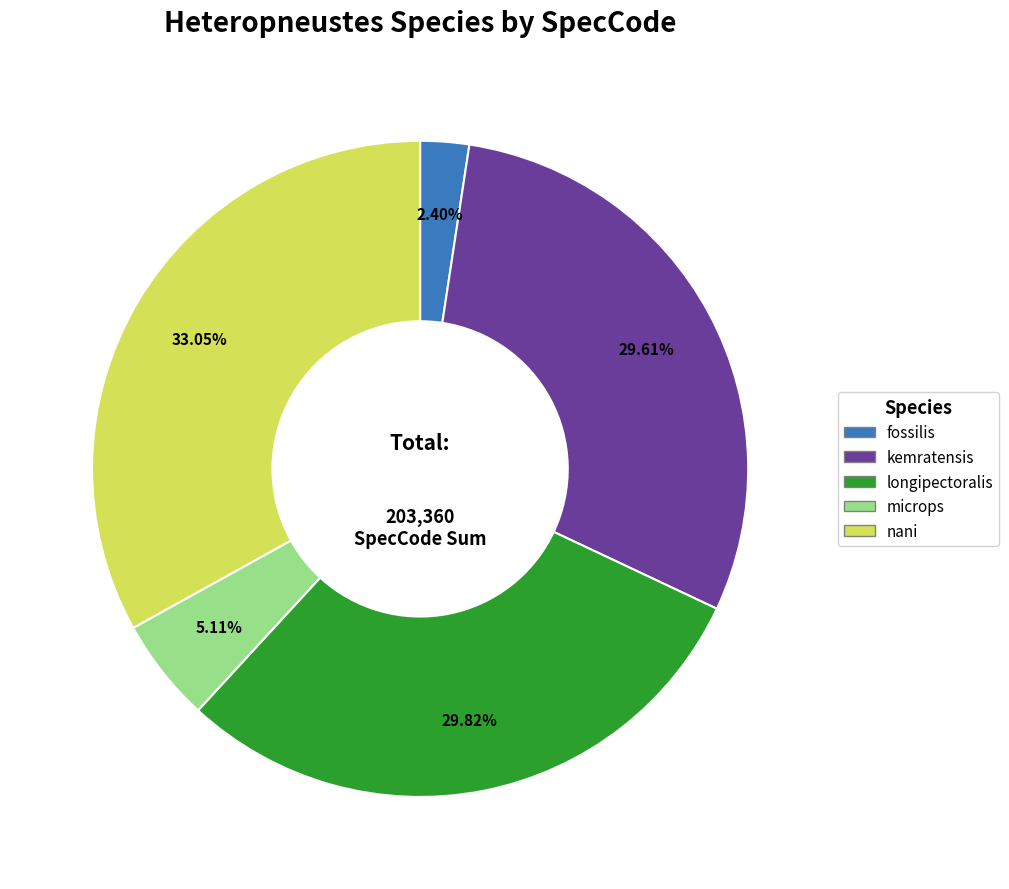

To the nearest percent, what portion does nani represent?

33%